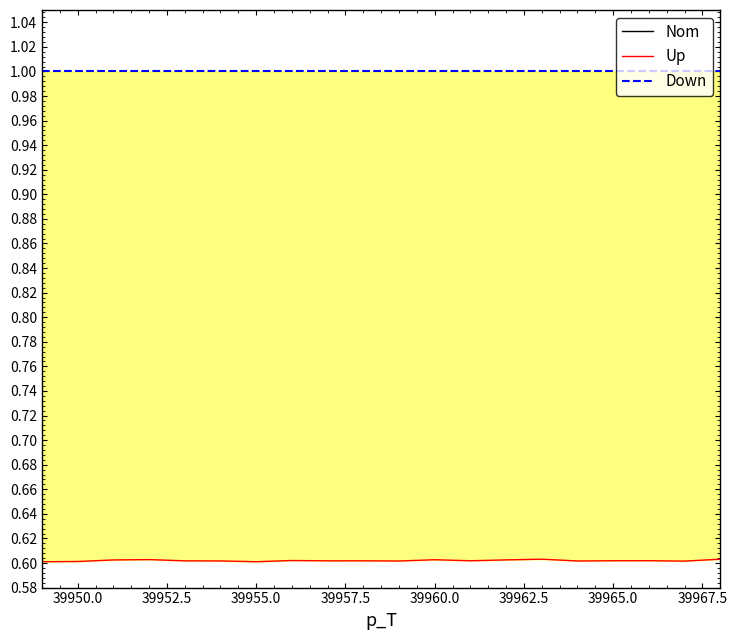

How many interior local valleys does the Up series have?

6